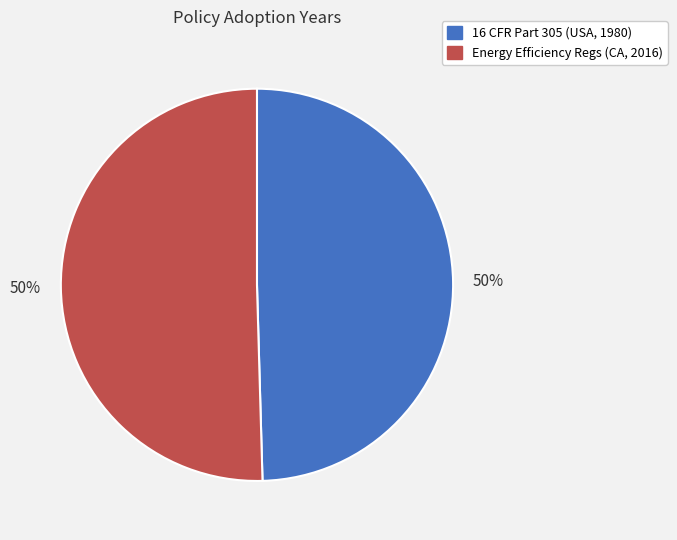

To the nearest percent, what is the average slice percentage?

50%